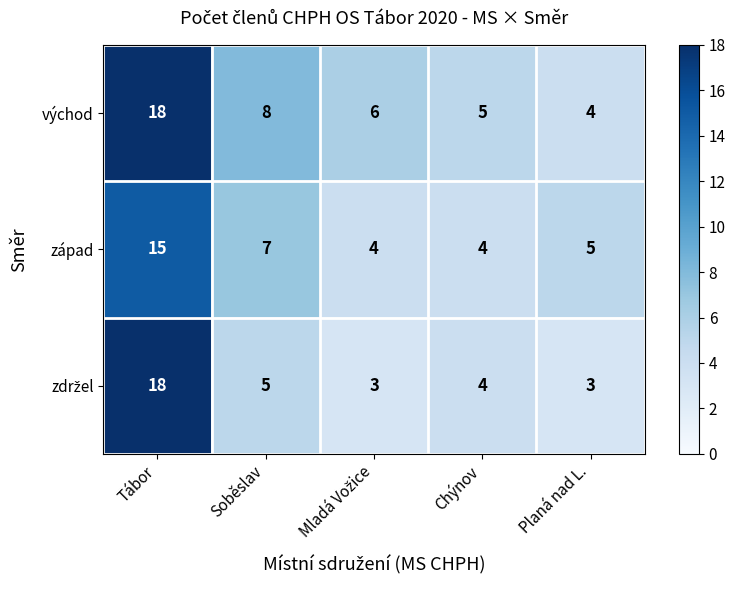

What is the difference between the maximum and minimum values in the východ series?

14